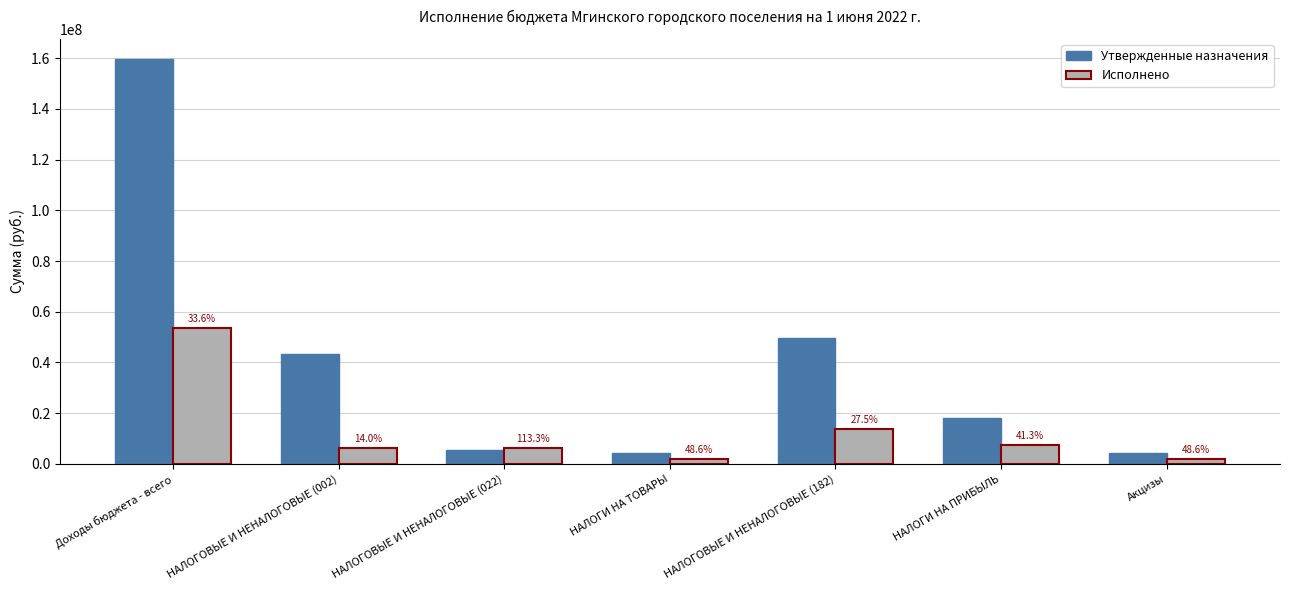

What are all the series names shown in the legend?

Утвержденные назначения, Исполнено